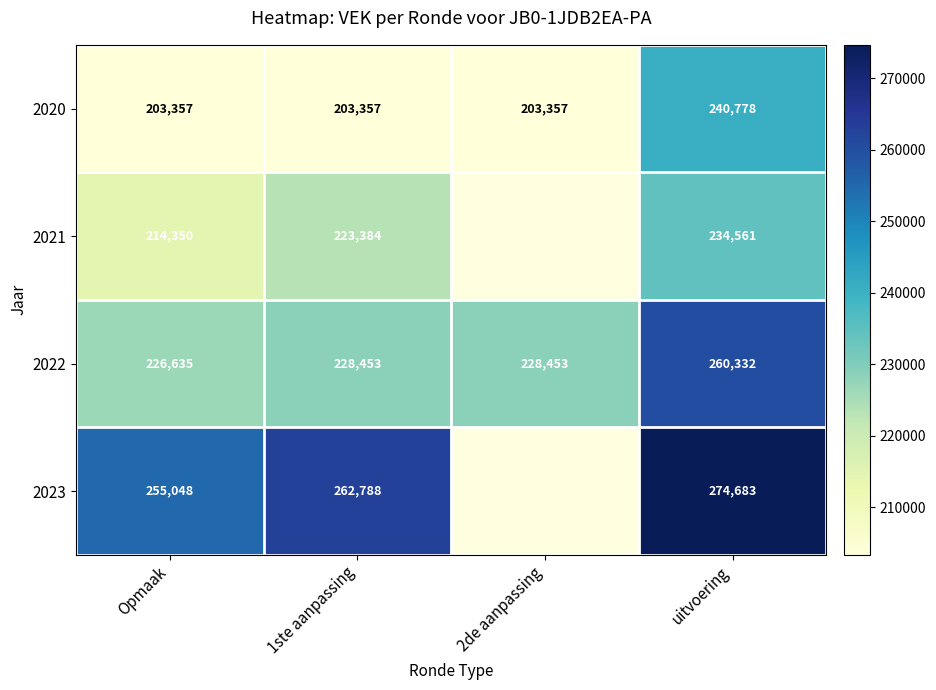

What is the approximate value of 2020 at 2de aanpassing, to the nearest 10?

203360